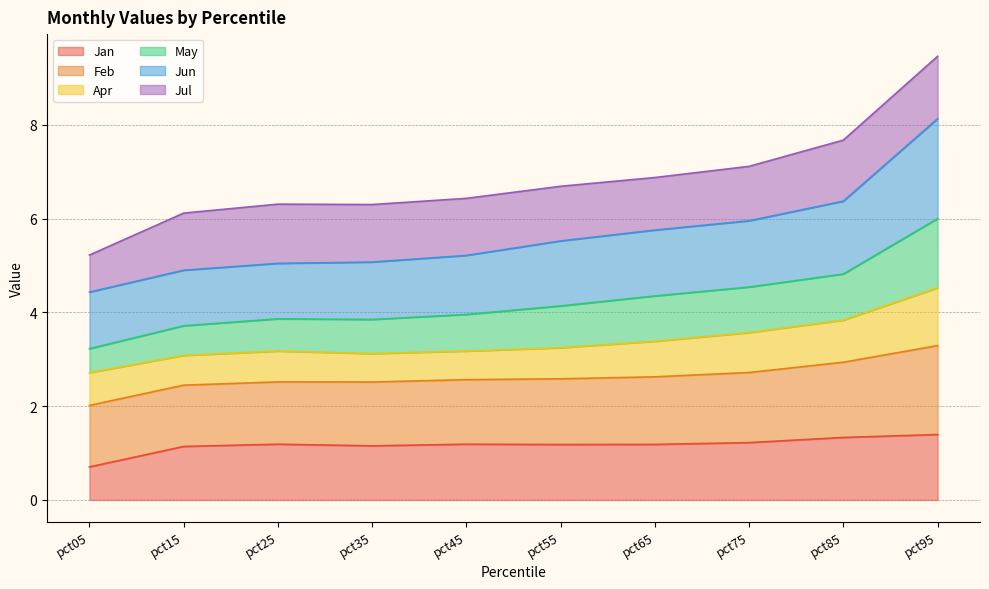

The Jan series shows 0.7 at pct05. True or false?

True